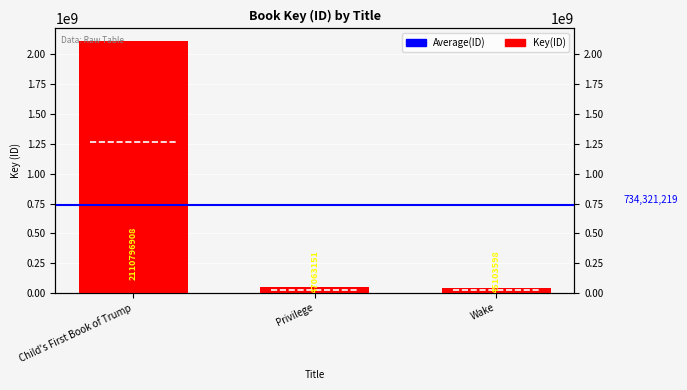

At which label does the data first exceed 47063151?

Child's First Book of Trump